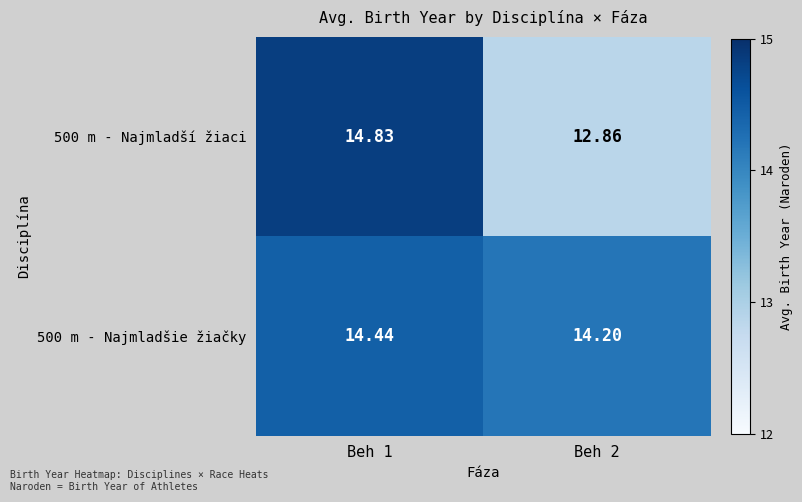

What is the total value across all series at Beh 2?

27.1